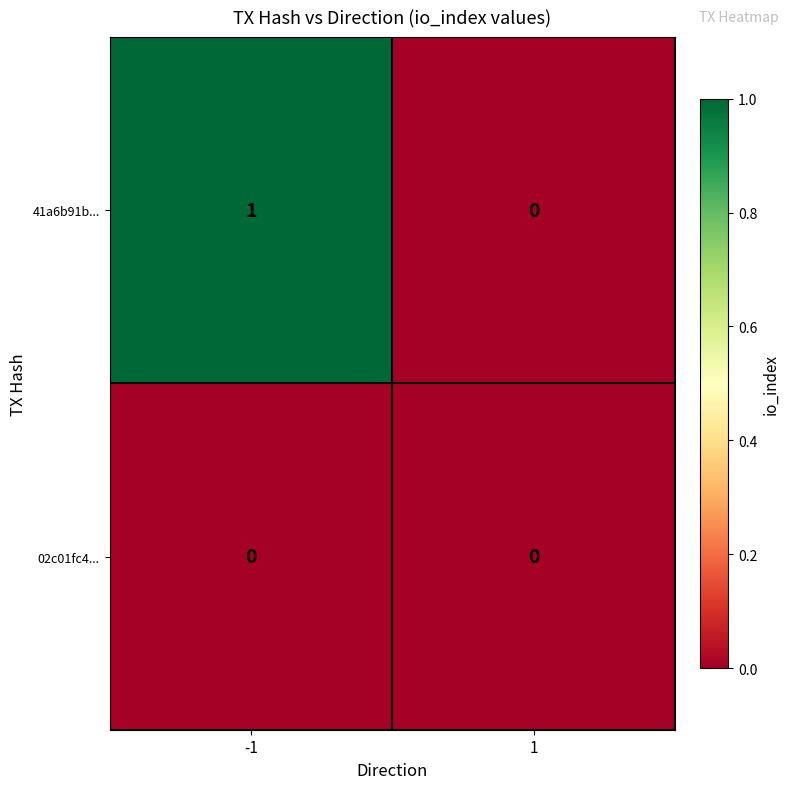

Rank the series at -1 from lowest to highest value.

02c01fc4..., 41a6b91b...